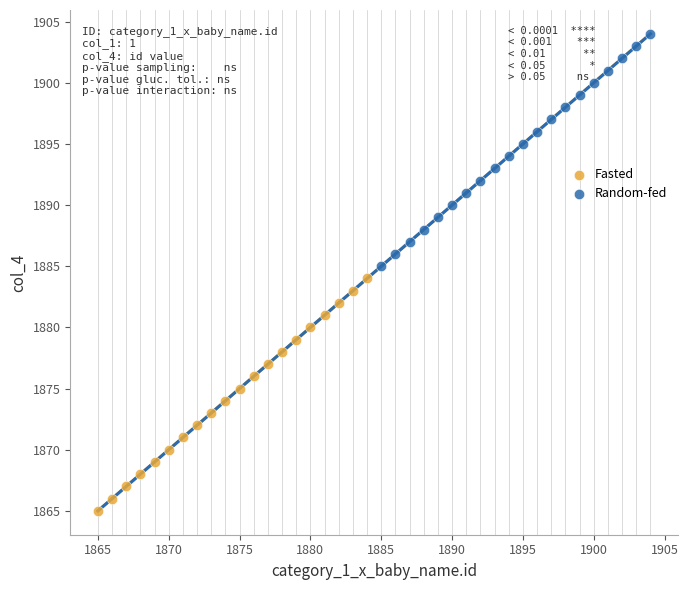

Which series reaches the minimum Y coordinate?

Fasted